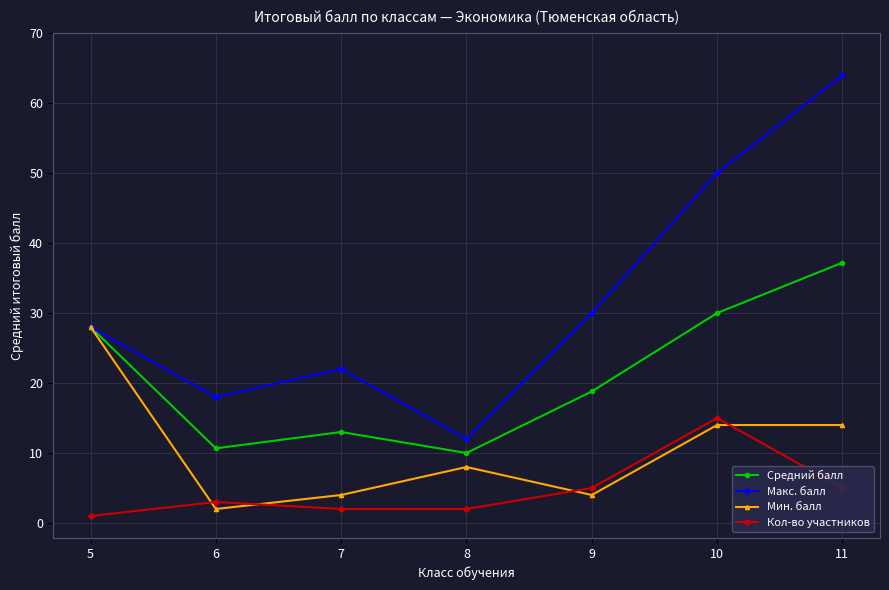

How many distinct data groups are displayed?

4